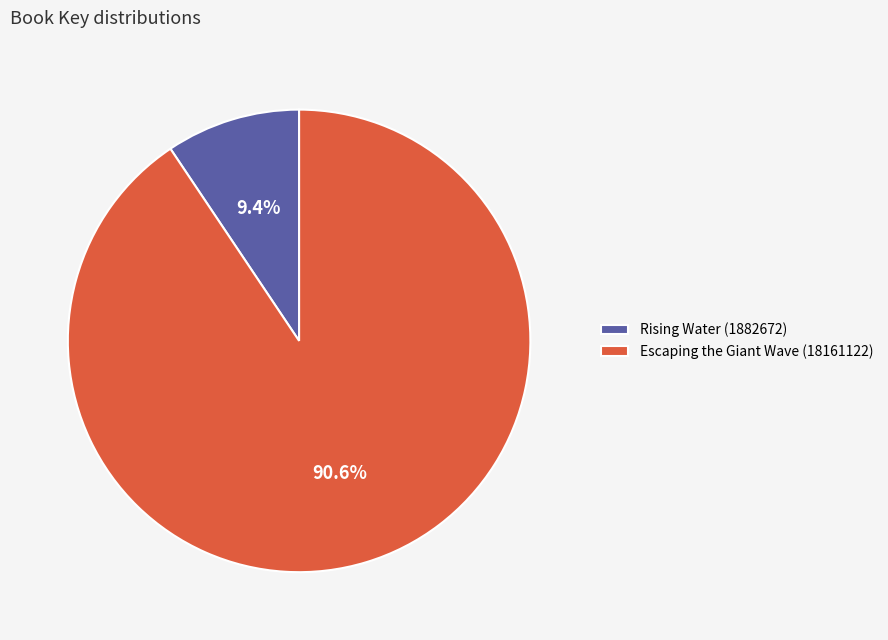

The Rising Water (1882672) slice represents 9% of the pie. True or false?

True